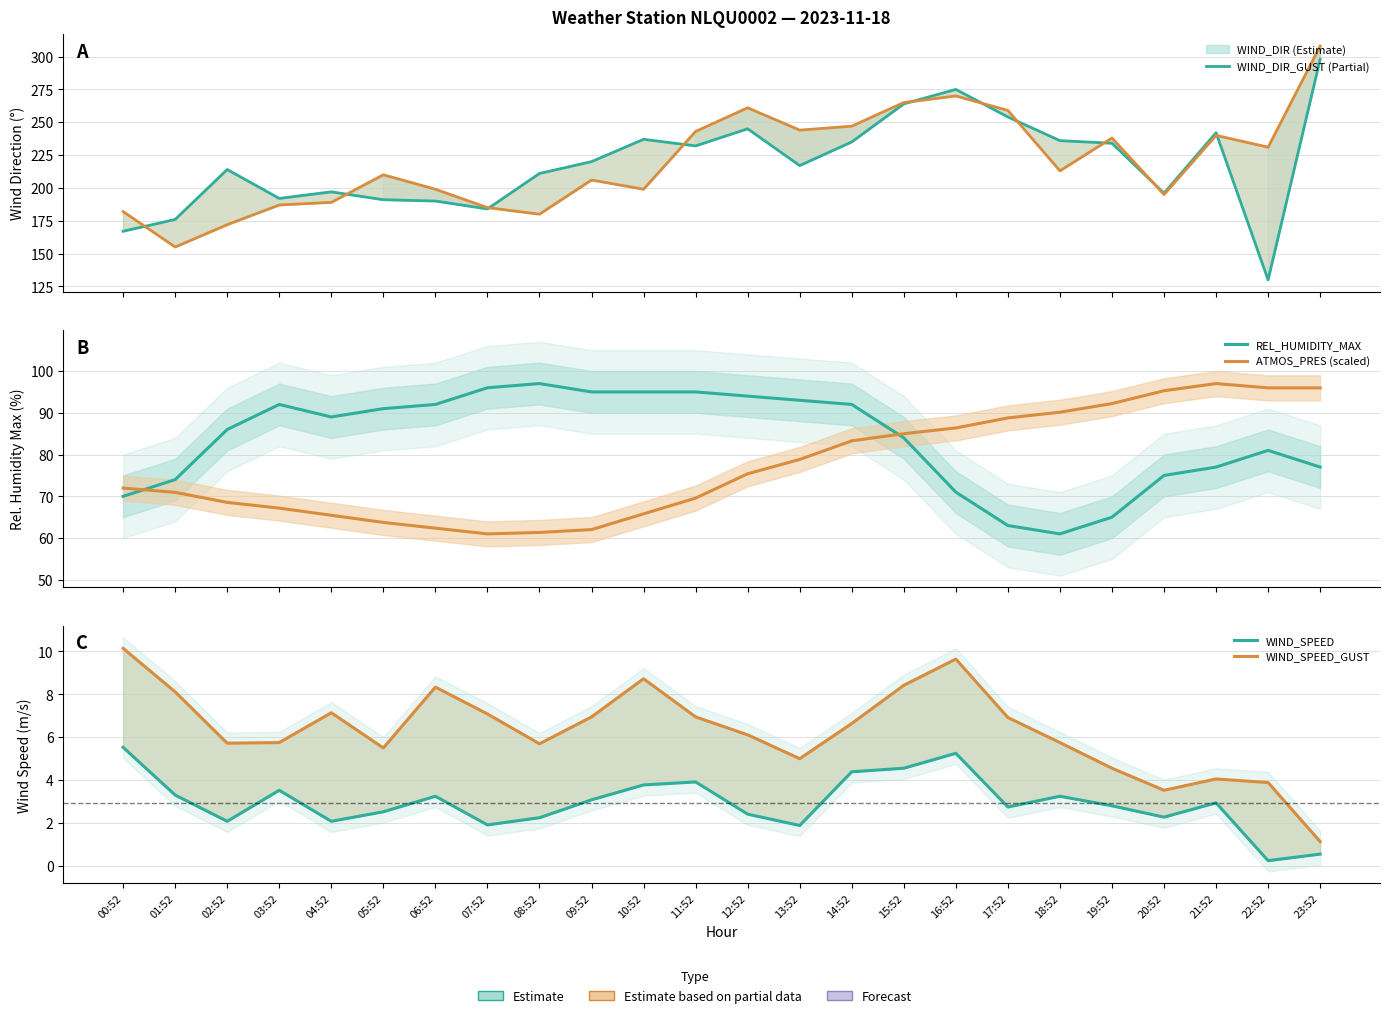

True or false: REL_HUMIDITY_MAX and WIND_SPEED intersect in this chart.

False